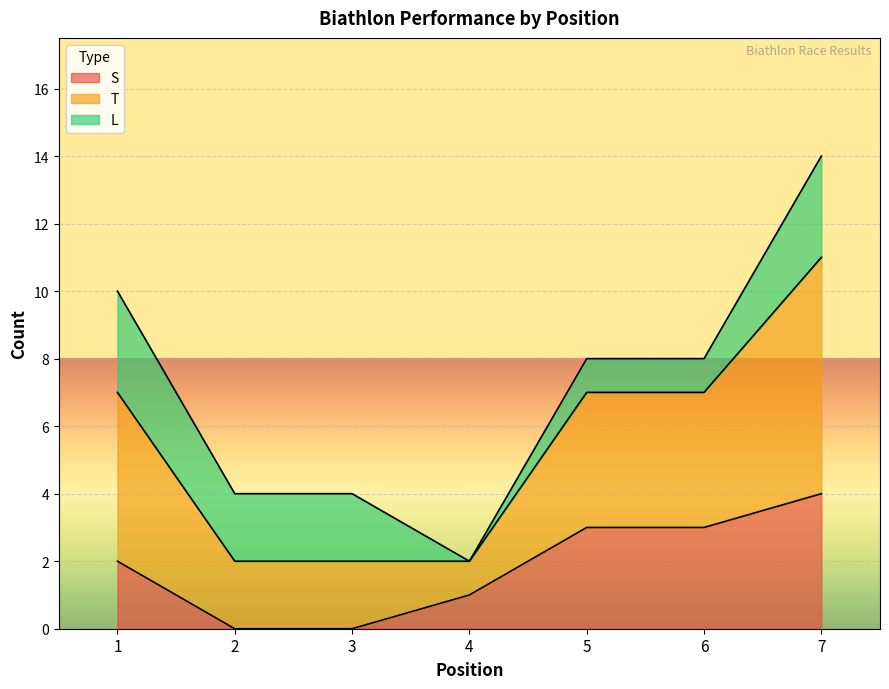

What is the highest value of the S series?

4